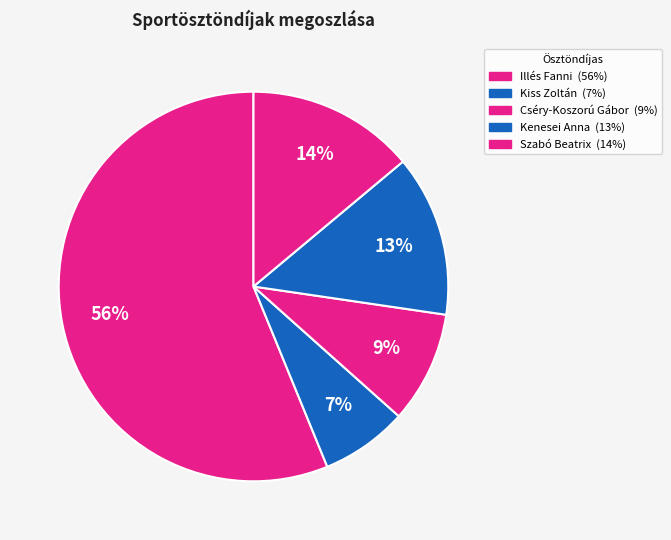

How many segments does this pie chart have?

5